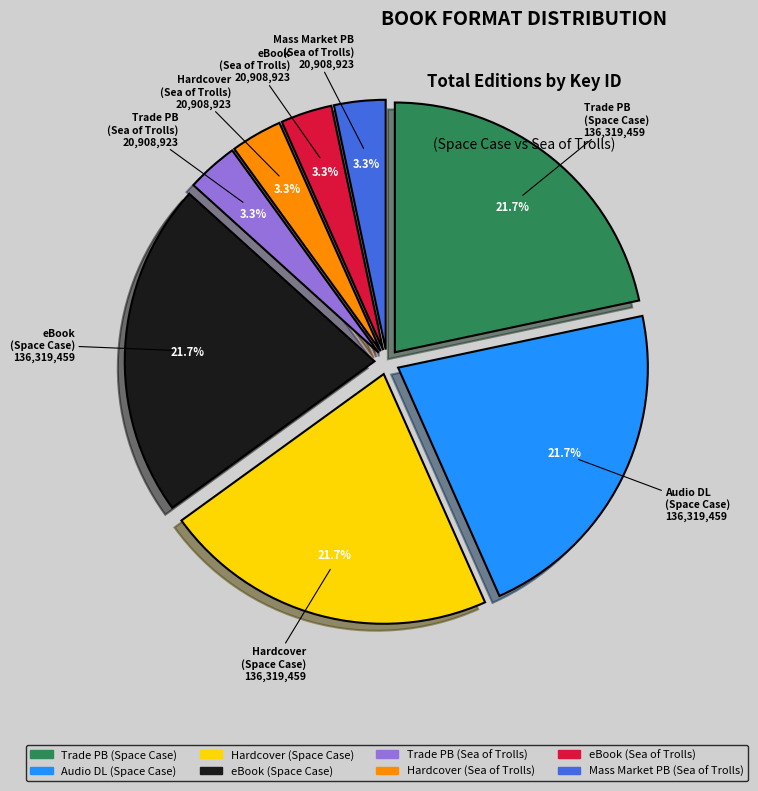

Combined, what portion of the pie is Mass Market PB (Sea of Trolls) and eBook (Sea of Trolls)?

6.6%